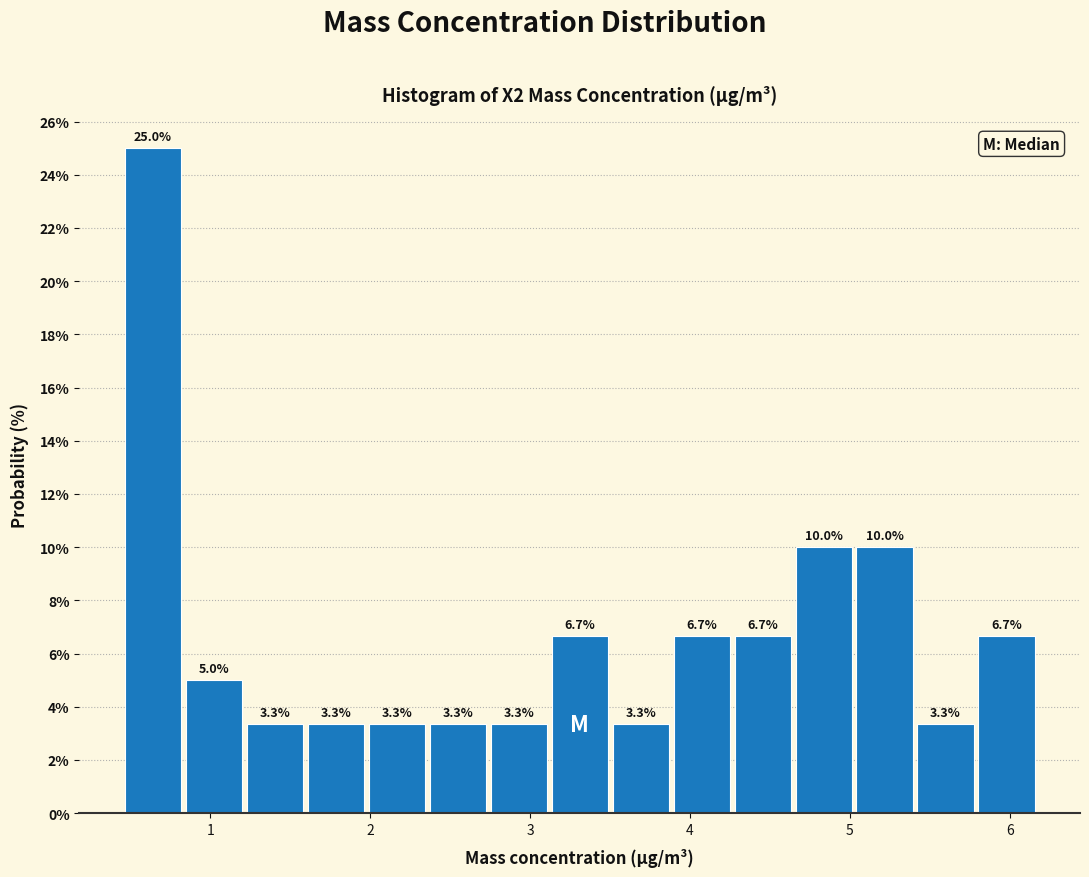

Read against the x-axis, roughly where is the centre of the tallest bar?

0.6